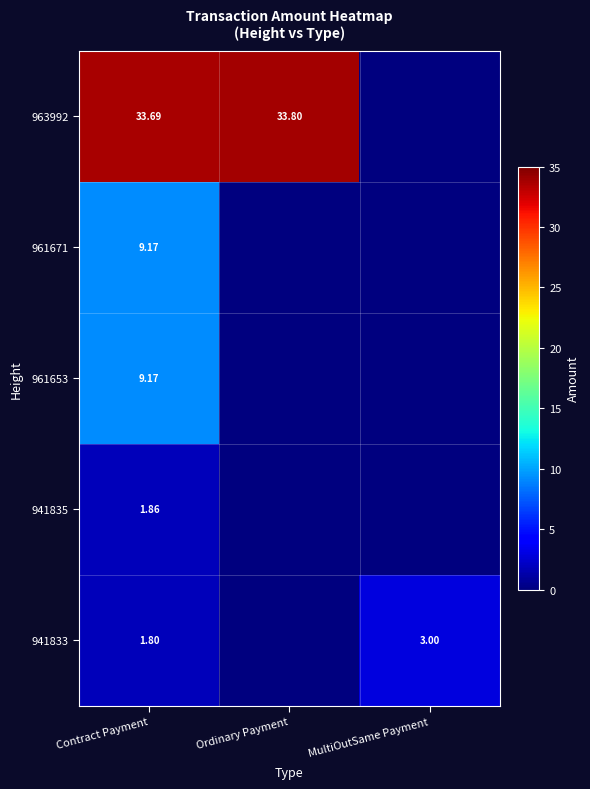

True or false: 963992 has a value of 48.2 at Contract Payment.

False